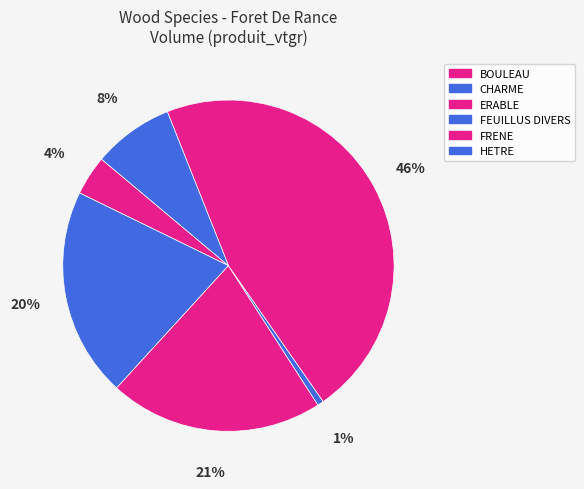

To the nearest percent, what percentage of the pie is FEUILLUS DIVERS?

1%